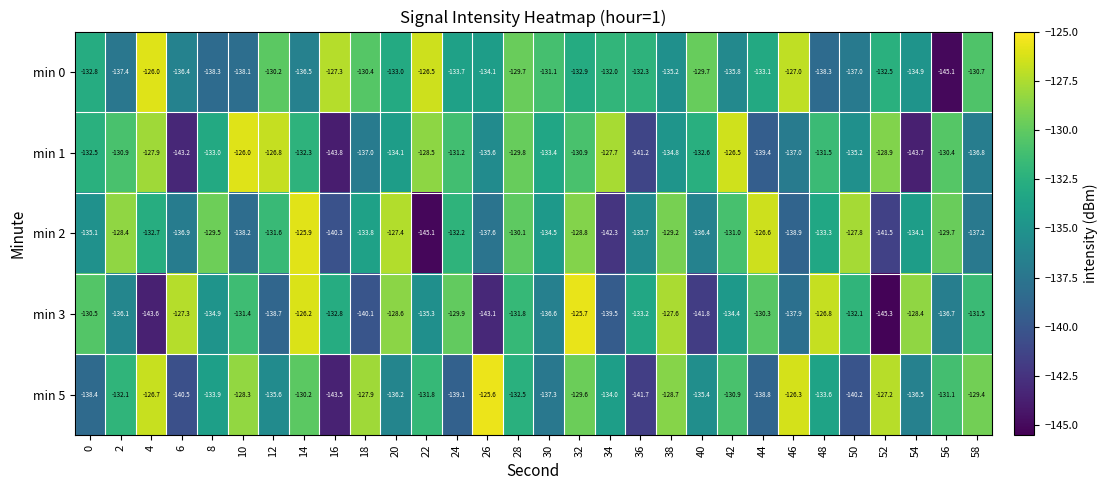

At 46, list the series in order from largest to smallest.

min 5, min 0, min 1, min 3, min 2